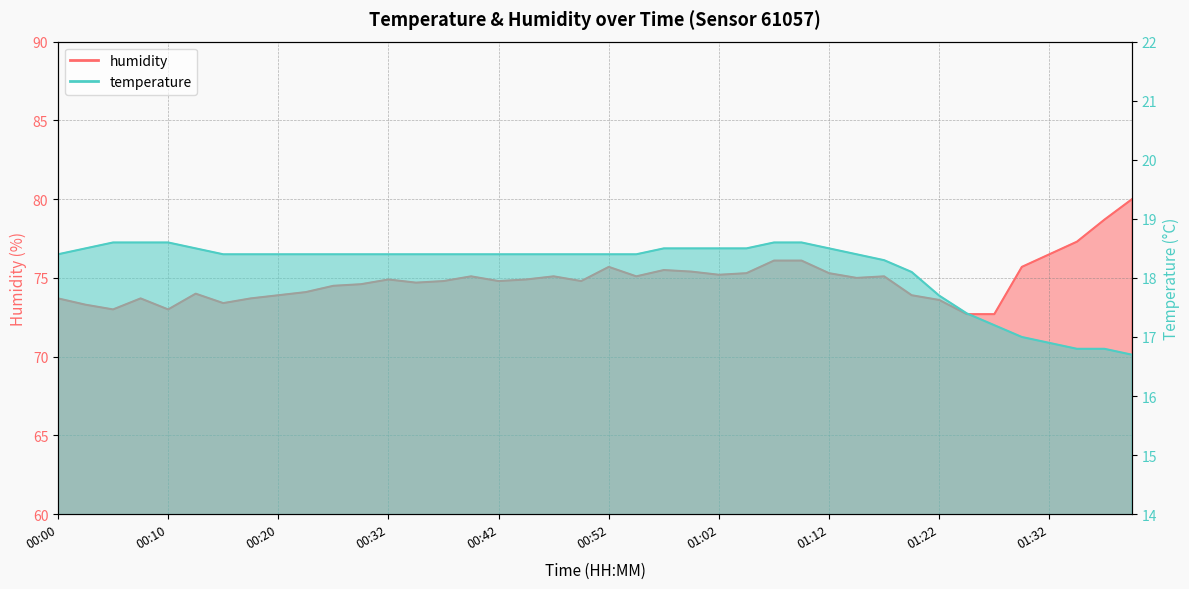

What is the total value across all series at 00:15?

91.8